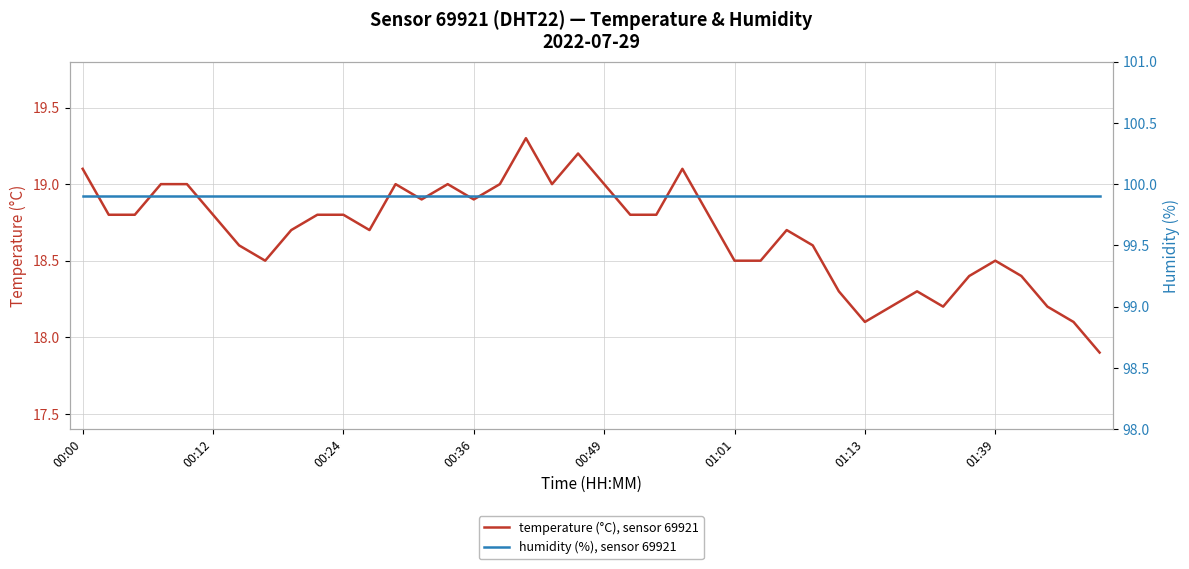

Which series has the widest spread of values?

temperature (°C), sensor 69921